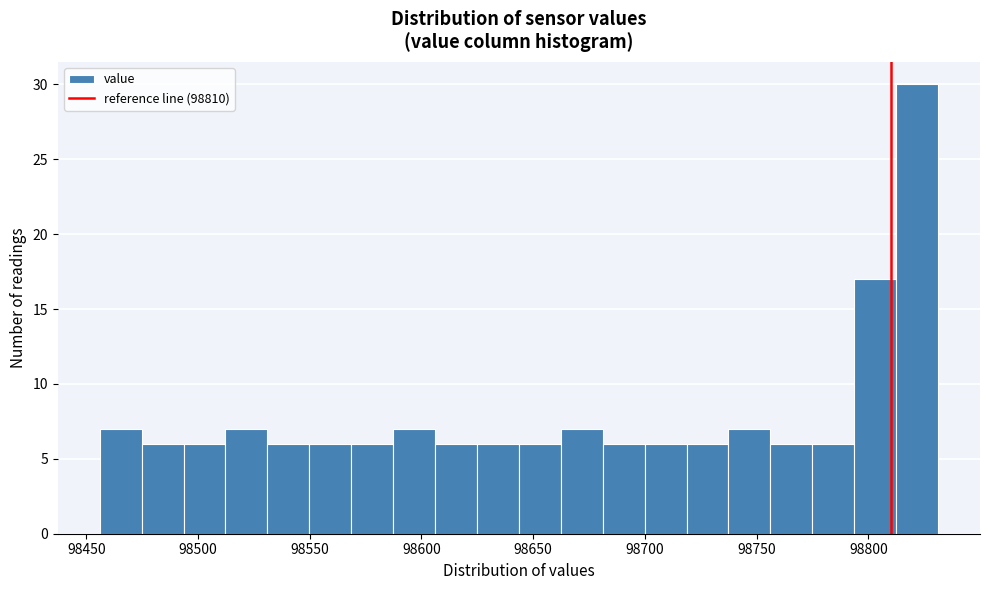

Around what value on the x-axis is the tallest bar? Give the approximate position of its centre, as read against the axis.

98820